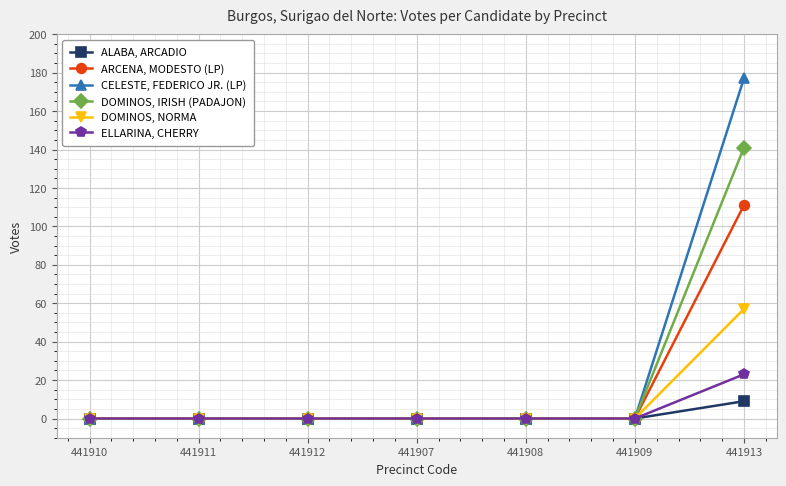

At which category does the chart reach its peak across all series?

441913